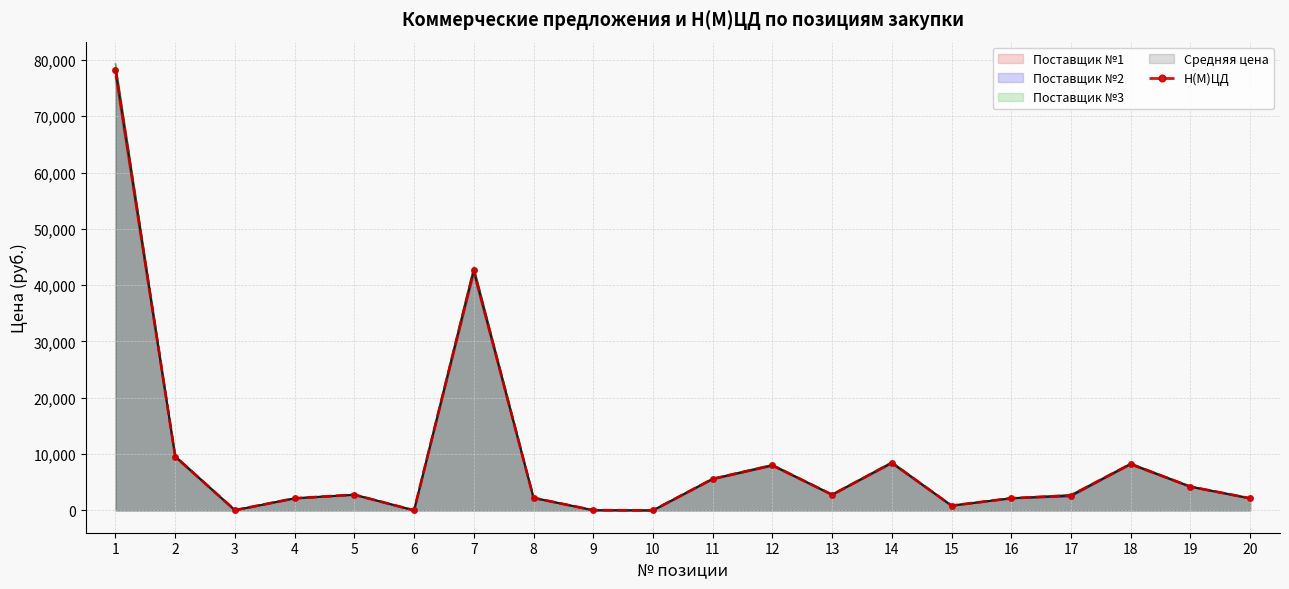

Reading right to left, what are all the values shown in this chart?

20=2143.0	19=4210.0	18=8235.0	17=2645.0	16=2155.3	15=844.0	14=8452.3	13=2781.7	12=8010.3	11=5584.7	10=3.0	9=34.7	8=2224.7	7=42637.0	6=9.0	5=2781.7	4=2143.0	3=33.7	2=9565.7	1=78258.0